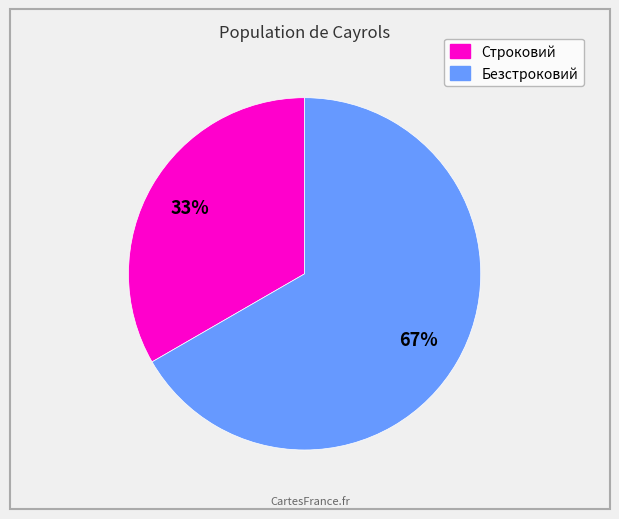

Which category accounts for the majority?

Безстроковий